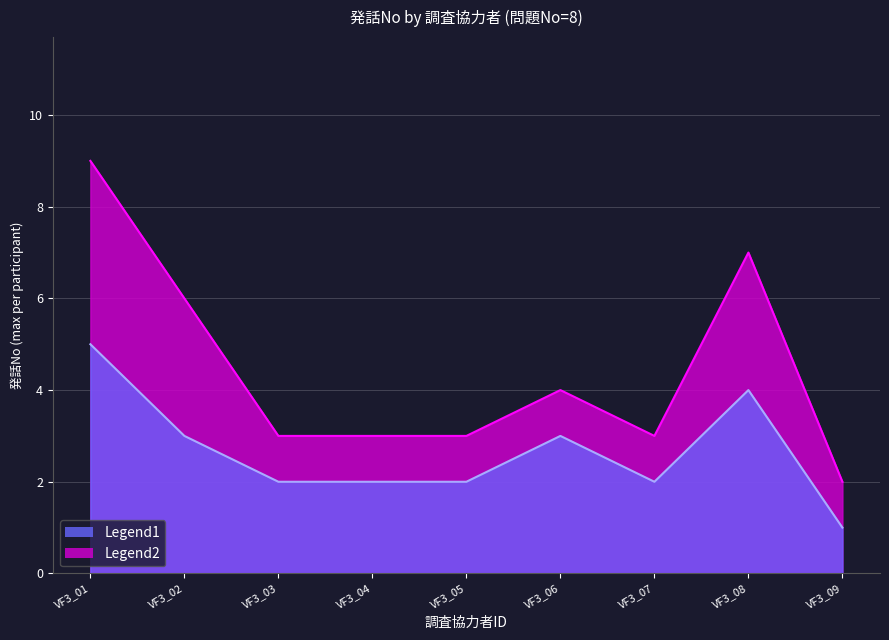

Which series ends up on top after the final intersection of Legend2 and Legend1?

Legend2